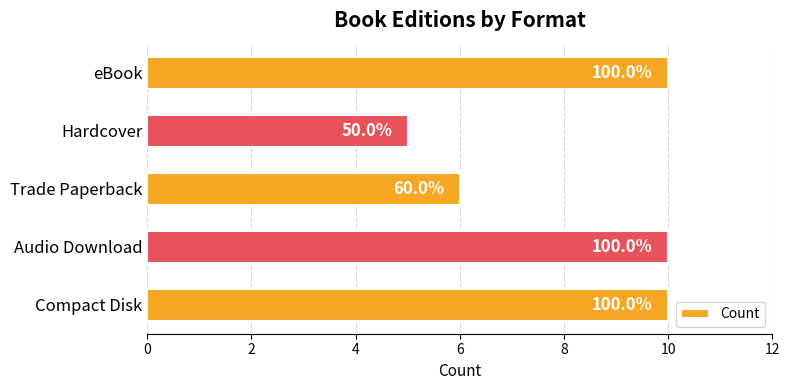

What is the difference between the maximum and minimum values?

5